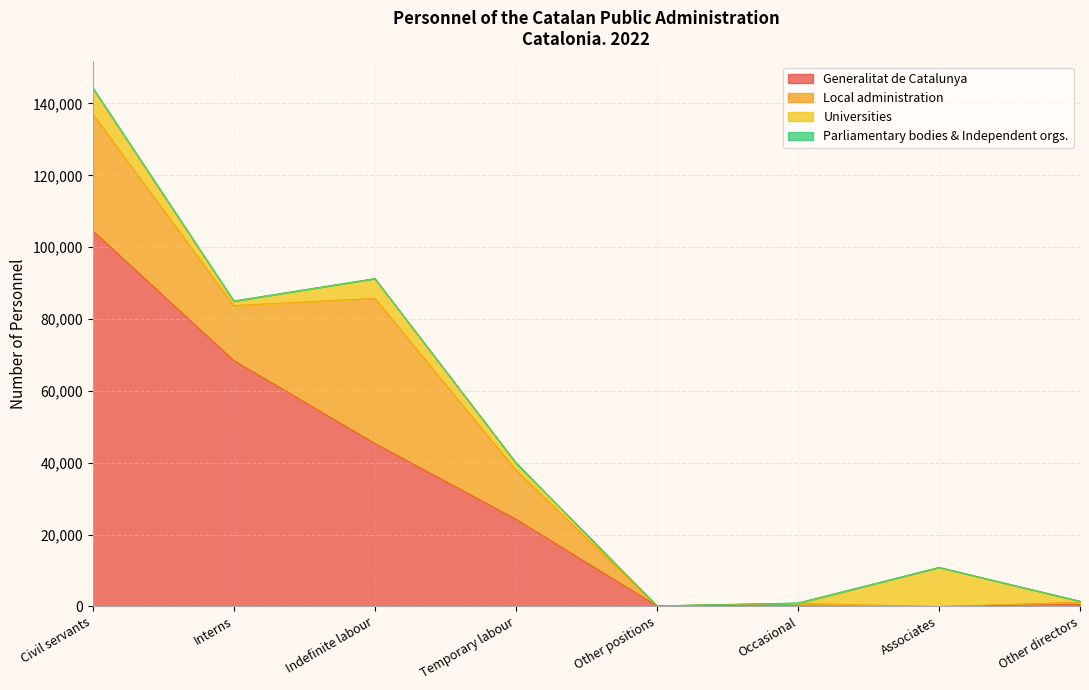

At Temporary labour, list the series in order from smallest to largest.

Parliamentary bodies & Independent orgs., Universities, Local administration, Generalitat de Catalunya